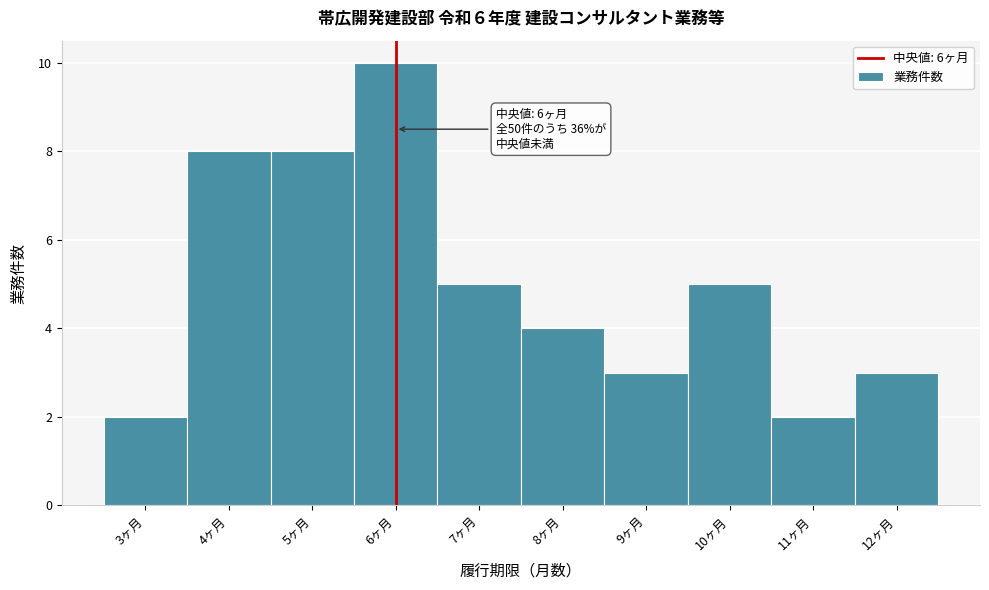

Over which range of the x-axis is the bar tallest?

5.5 to 6.5